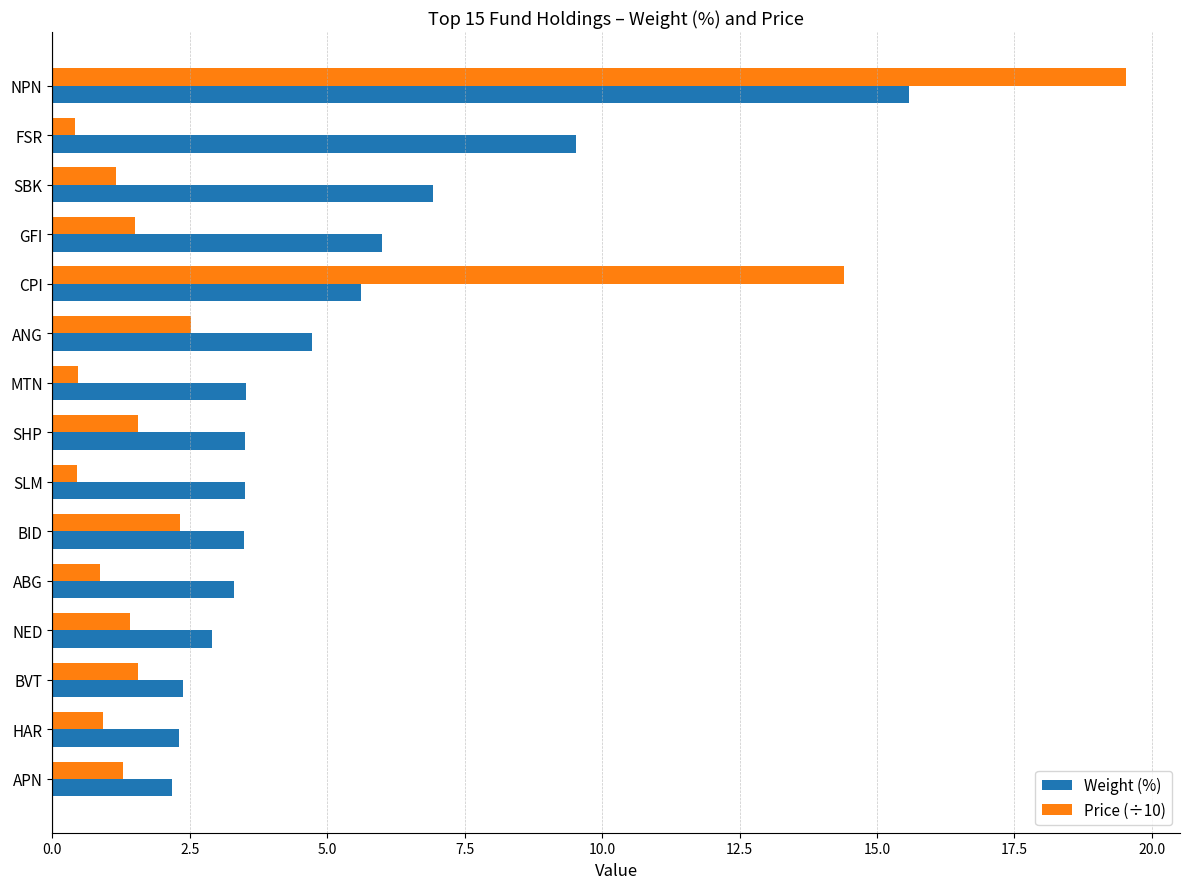

Which series has the largest total across all categories?

Weight (%)